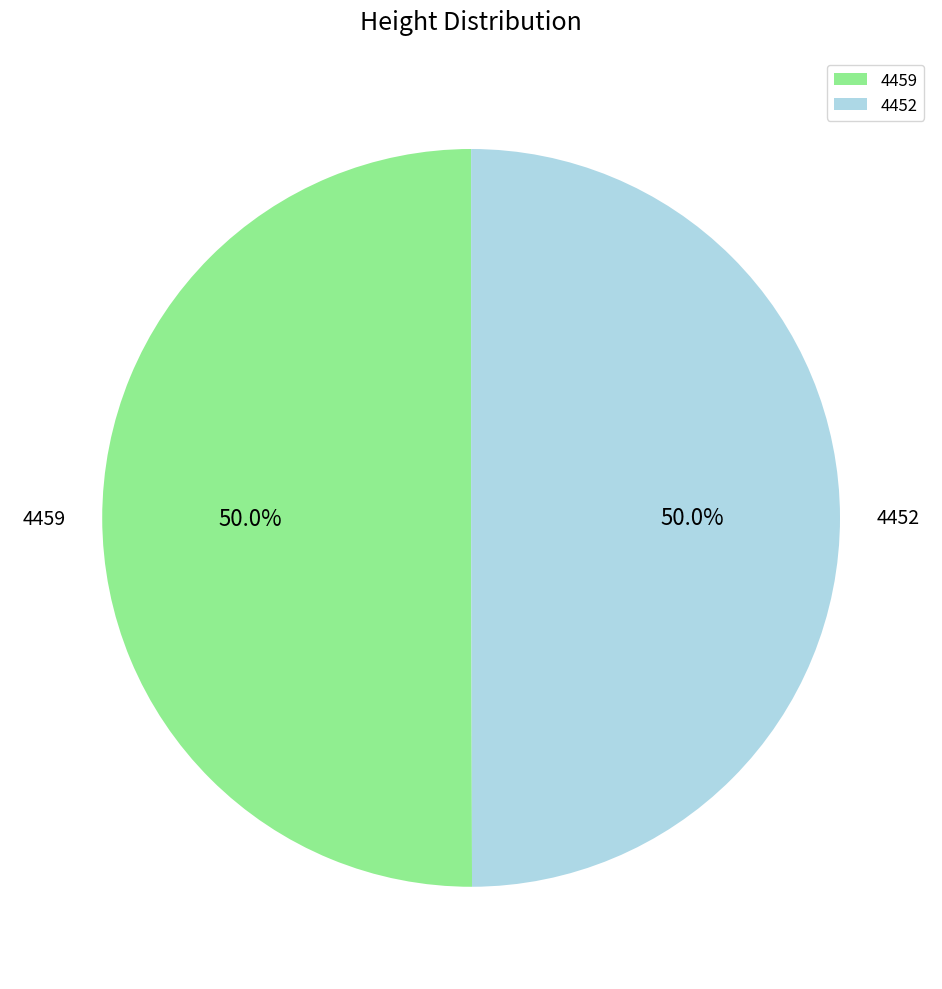

What portion of the pie excludes 4459?

50.0%